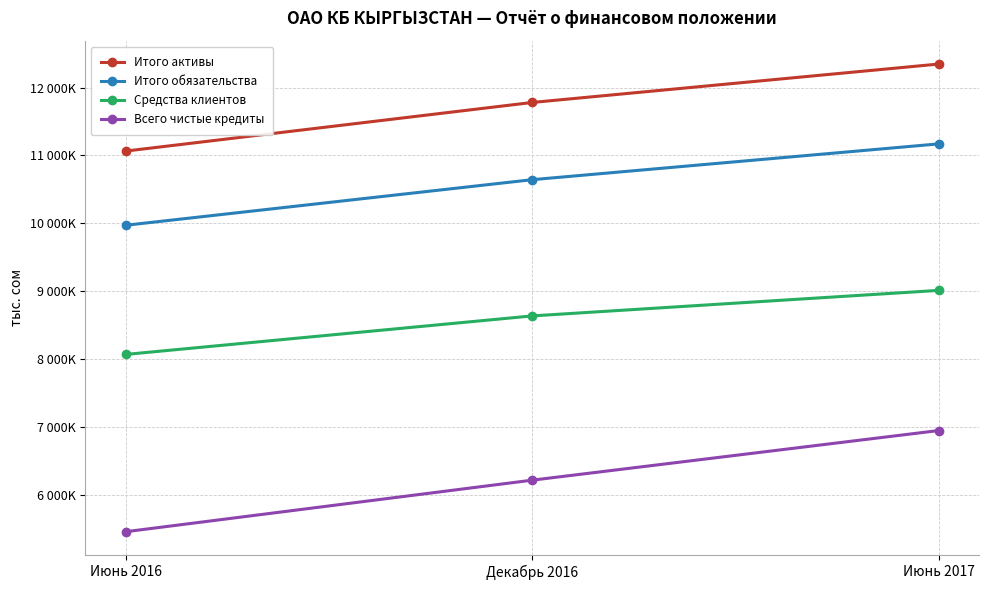

What is the difference between the maximum and minimum values in the Средства клиентов series?

943106